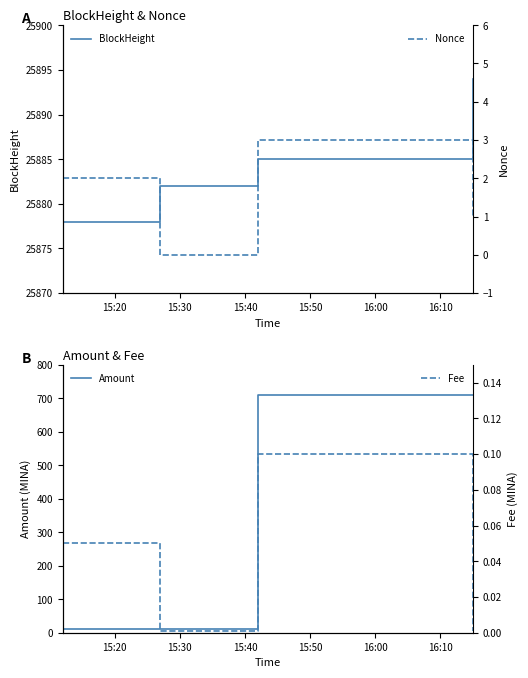

True or false: BlockHeight has more than 0 interior local peaks.

False